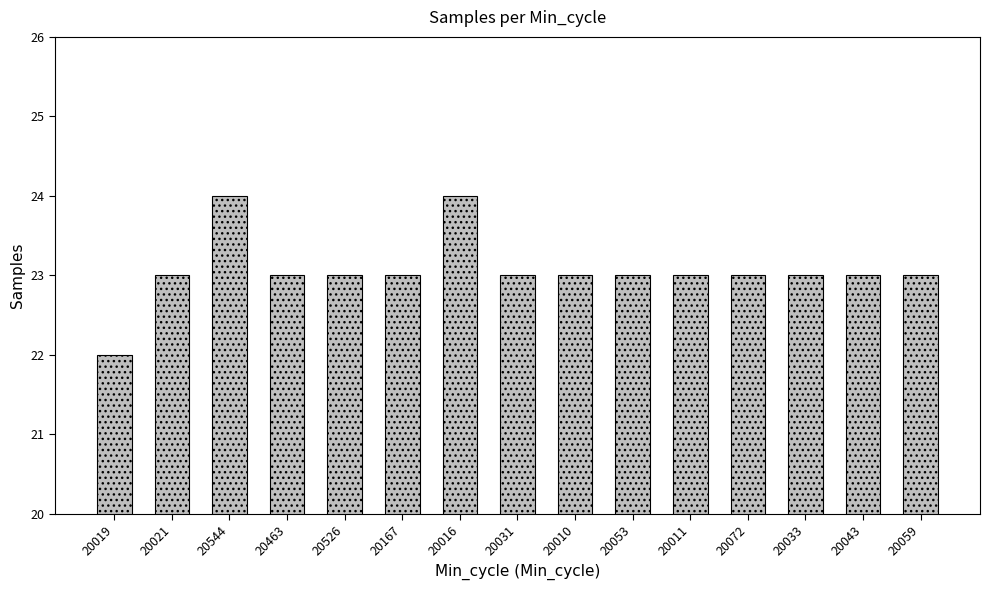

Count the number of categories in the chart.

15